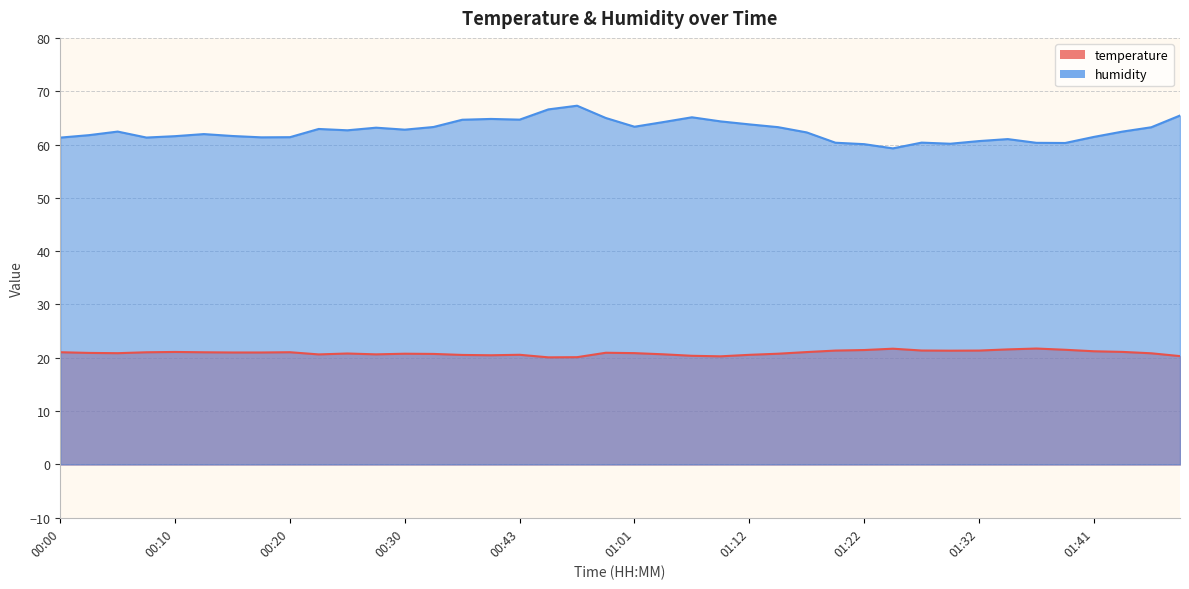

At which label does humidity reach its peak?

00:54